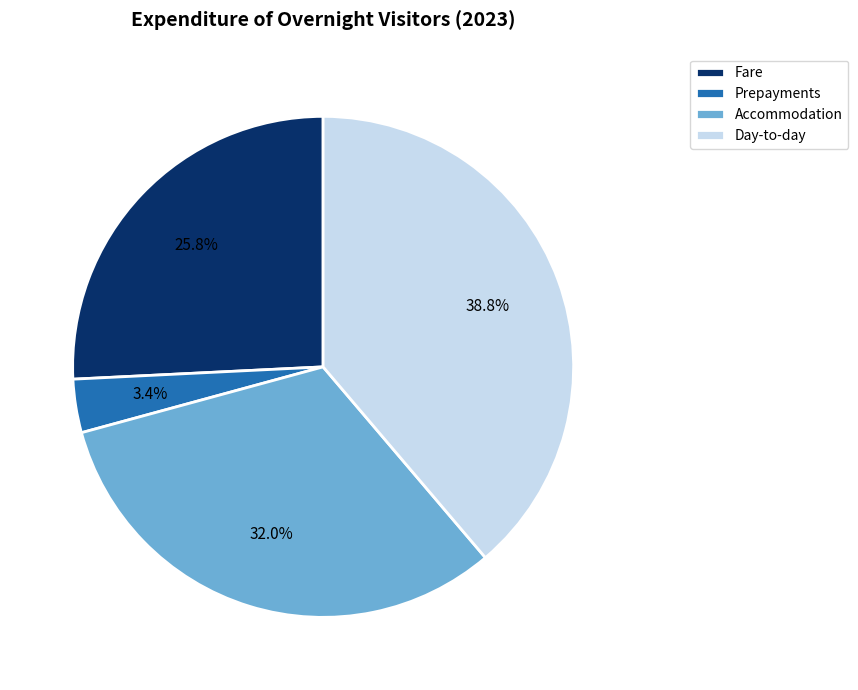

The Fare slice represents 26% of the pie. True or false?

True